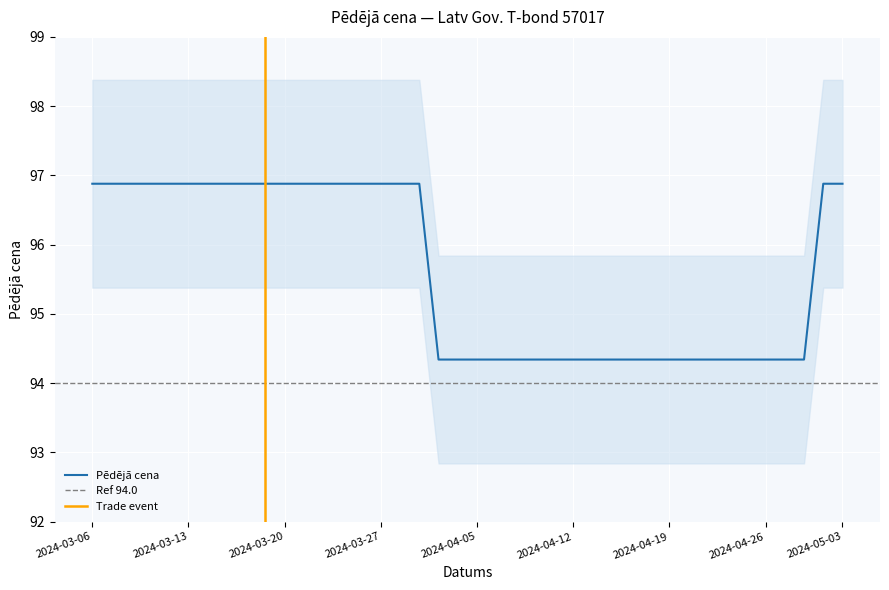

List the labels in order of value, largest first.

2024-03-06, 2024-03-07, 2024-03-08, 2024-03-11, 2024-03-12, 2024-03-13, 2024-03-14, 2024-03-15, 2024-03-18, 2024-03-19, 2024-03-20, 2024-03-21, 2024-03-22, 2024-03-25, 2024-03-26, 2024-03-27, 2024-03-28, 2024-04-02, 2024-05-02, 2024-05-03, 2024-04-03, 2024-04-04, 2024-04-05, 2024-04-08, 2024-04-09, 2024-04-10, 2024-04-11, 2024-04-12, 2024-04-15, 2024-04-16, 2024-04-17, 2024-04-18, 2024-04-19, 2024-04-22, 2024-04-23, 2024-04-24, 2024-04-25, 2024-04-26, 2024-04-29, 2024-04-30